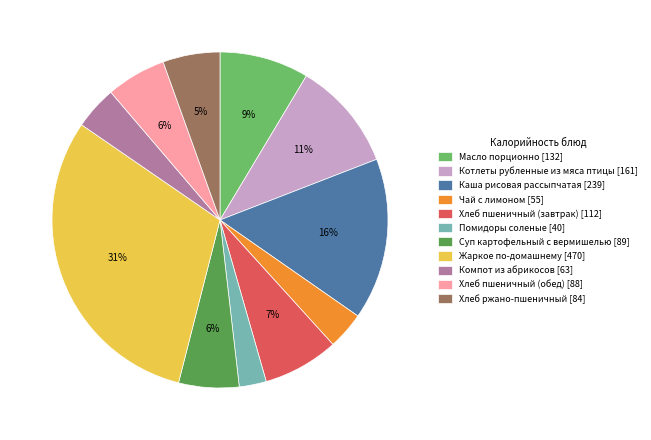

Which has a higher value, Котлеты рубленные из мяса птицы or Каша рисовая рассыпчатая?

Каша рисовая рассыпчатая